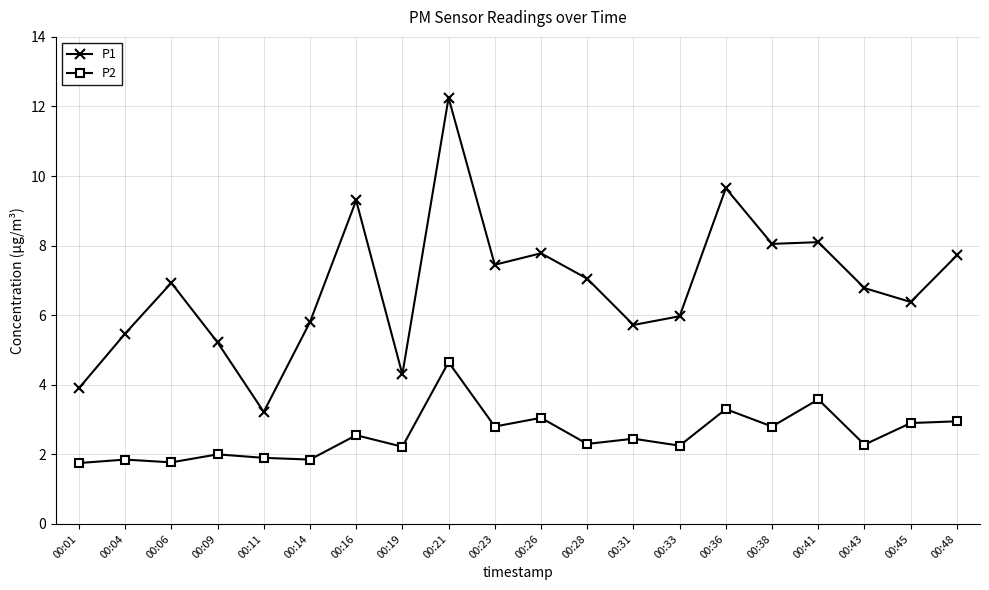

What is the total value across all series at 00:43?

9.1